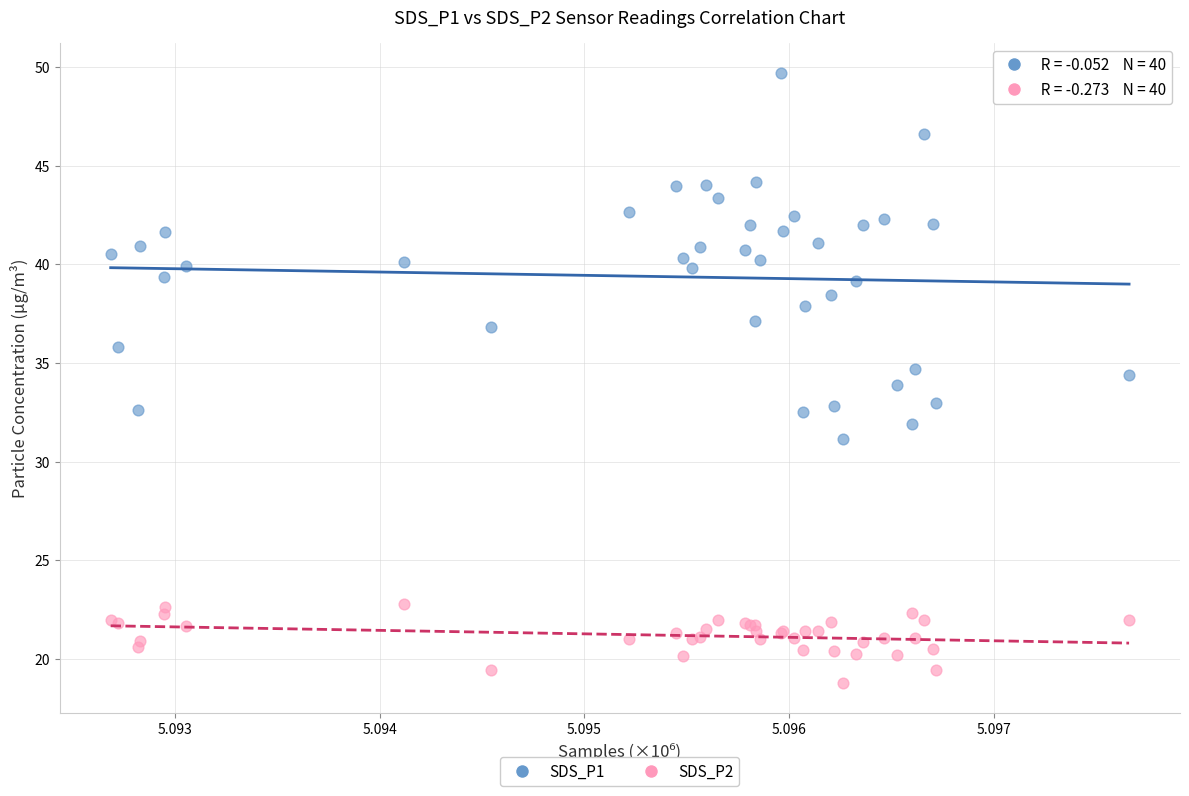

Which series reaches the minimum Y coordinate?

SDS_P2